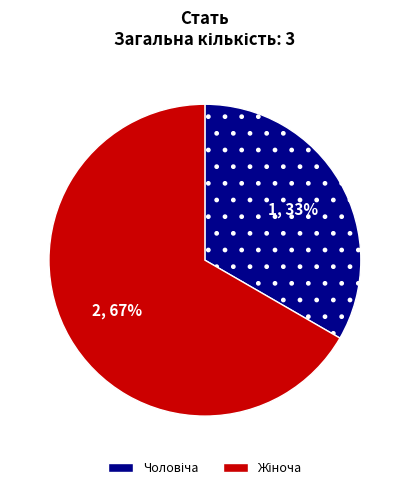

To the nearest percent, what is the average slice percentage?

50%